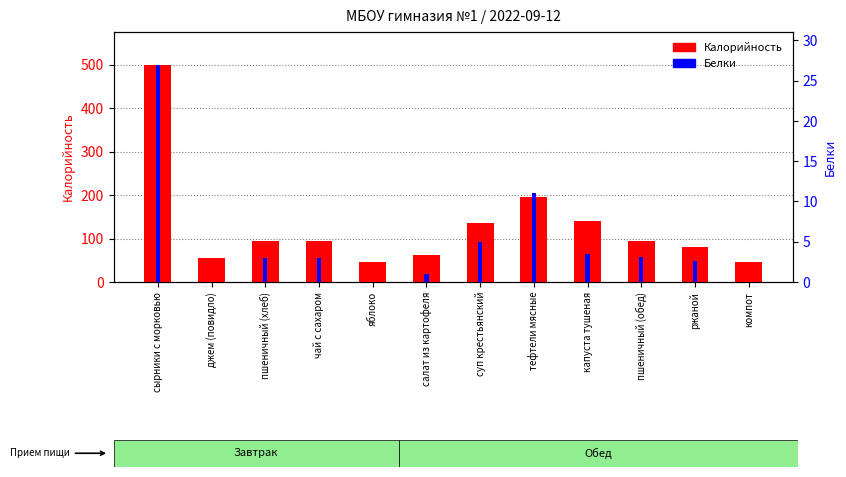

What is the maximum value shown in the chart?

500.0